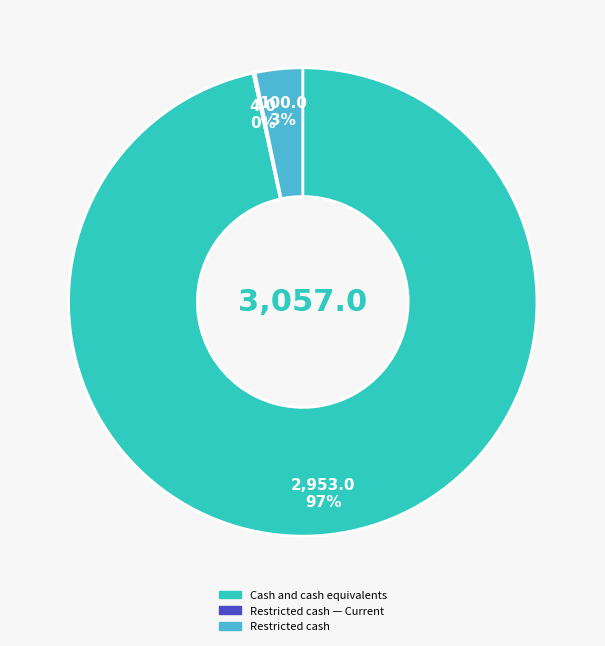

To the nearest percent, what is the average slice percentage?

33%